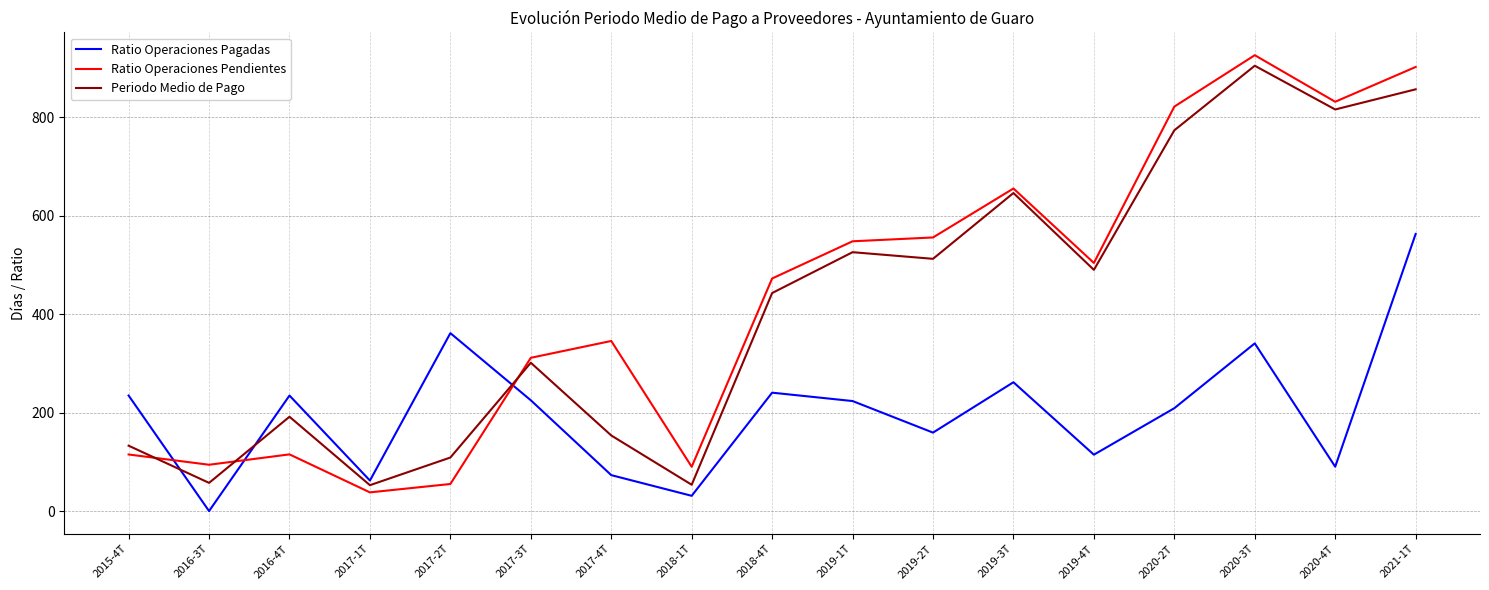

What is the sum of all Periodo Medio de Pago values?

7021.8